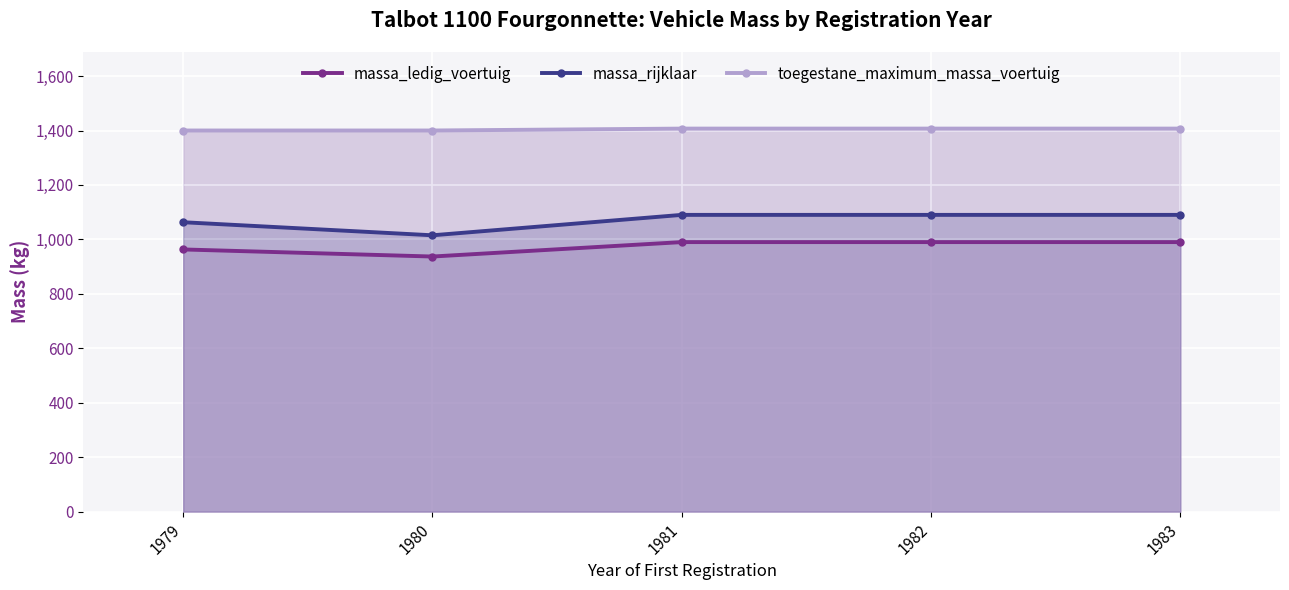

What is the difference between the highest and lowest values at 1980?

463